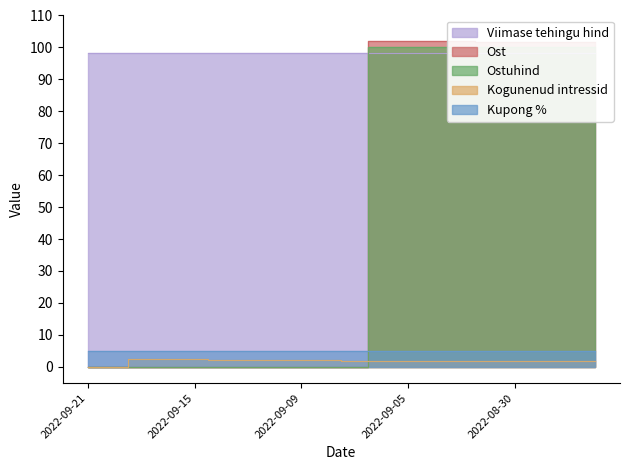

Which label corresponds to the largest value in the chart?

2022-09-06